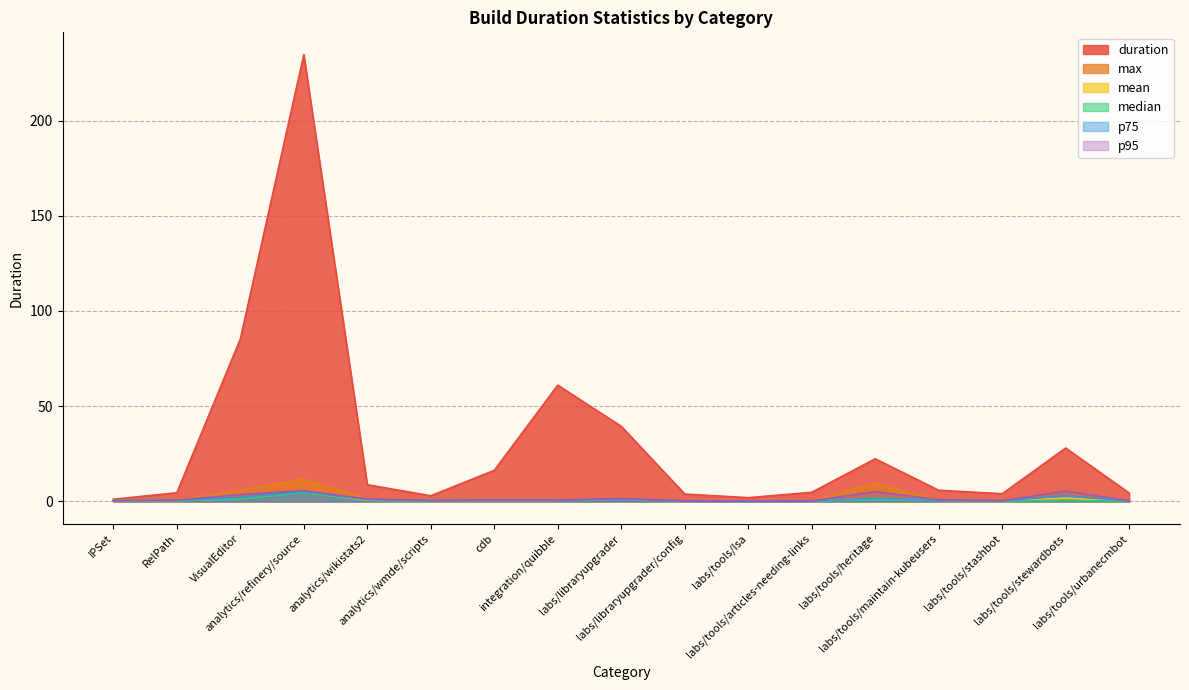

Reading left to right, transcribe all the data shown in this chart.

duration: 1.1	4.5	85.2	234.6	8.7	2.9	16.3	61.0	39.4	3.8	1.9	4.8	22.4	5.8	4.0	28.0	4.4
max: 0.4	0.6	5.8	11.7	1.5	0.5	0.8	0.8	1.5	0.3	0.2	0.3	9.5	0.8	0.3	5.6	0.2
mean: 0.4	0.4	1.5	4.9	0.6	0.3	0.5	0.6	1.3	0.2	0.1	0.2	1.6	0.6	0.3	1.8	0.2
median: 0.4	0.4	1.3	4.6	0.9	0.3	0.5	0.6	1.2	0.2	0.1	0.2	0.9	0.5	0.3	0.4	0.2
p75: 0.4	0.5	2.1	5.1	1.0	0.3	0.6	0.6	1.3	0.2	0.1	0.2	1.7	0.6	0.3	2.9	0.2
p95: 0.4	0.6	3.6	5.6	1.2	0.5	0.7	0.7	1.5	0.3	0.2	0.3	5.1	0.8	0.3	5.4	0.2